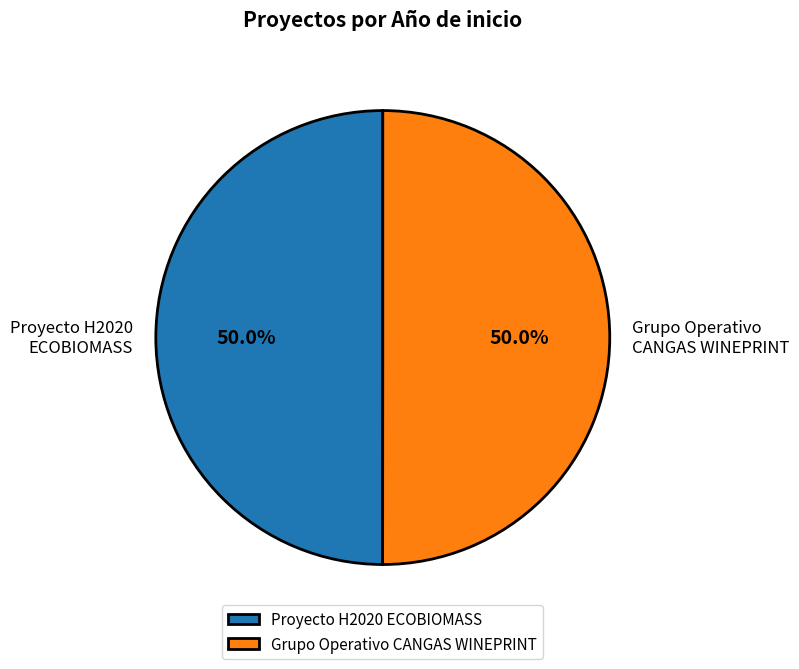

How many slices are in this pie chart?

2